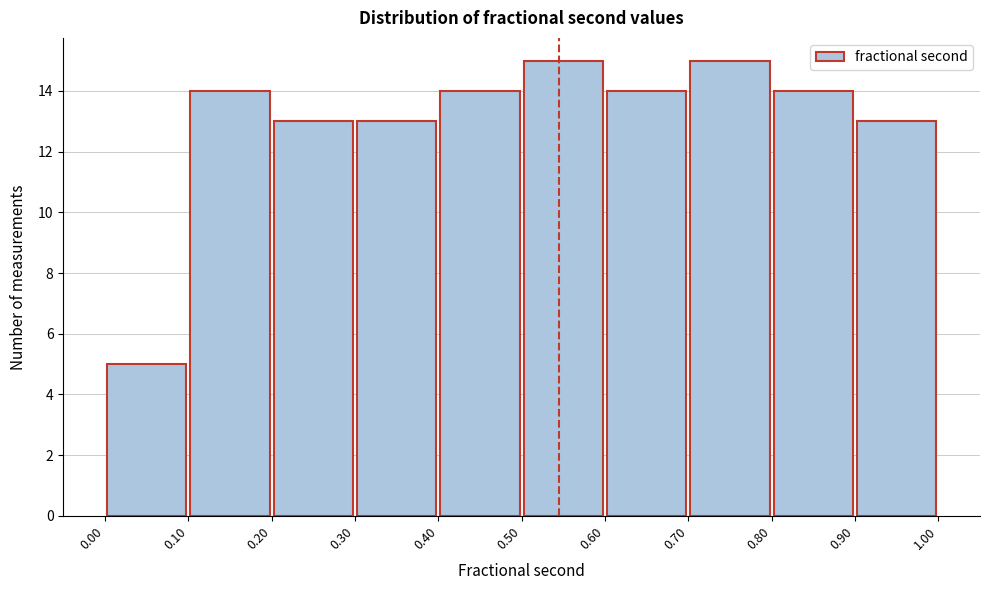

How tall is the bar that spans 0.10 to 0.20 on the x-axis? The values are not printed on the chart, so give them approximately, as read against the axis.

14